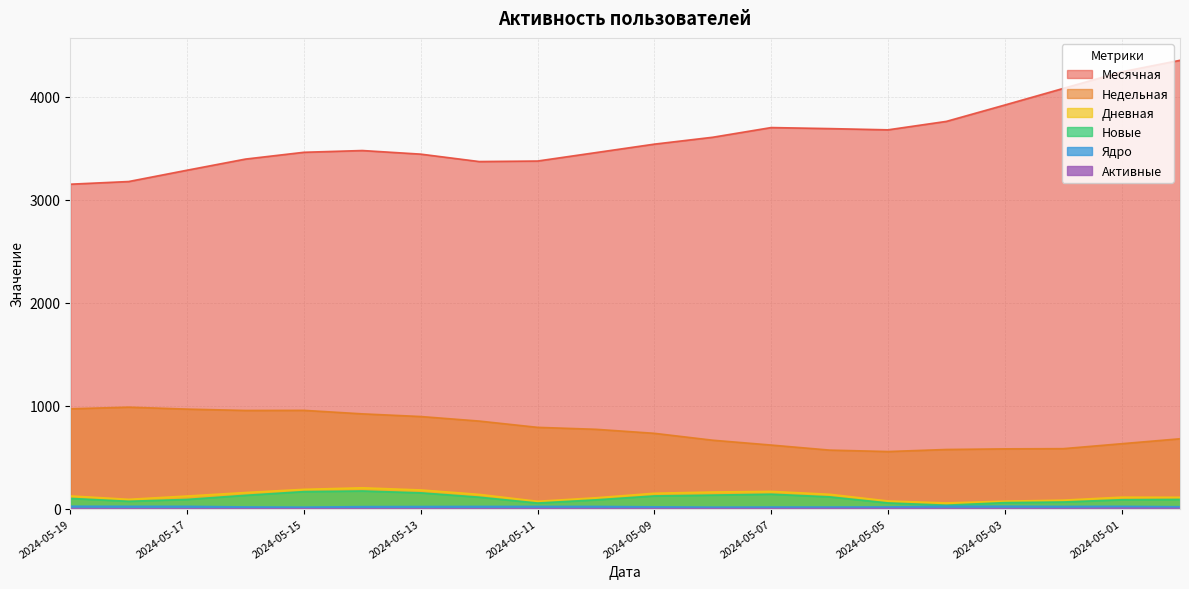

What is the average value of the Месячная series?

3609